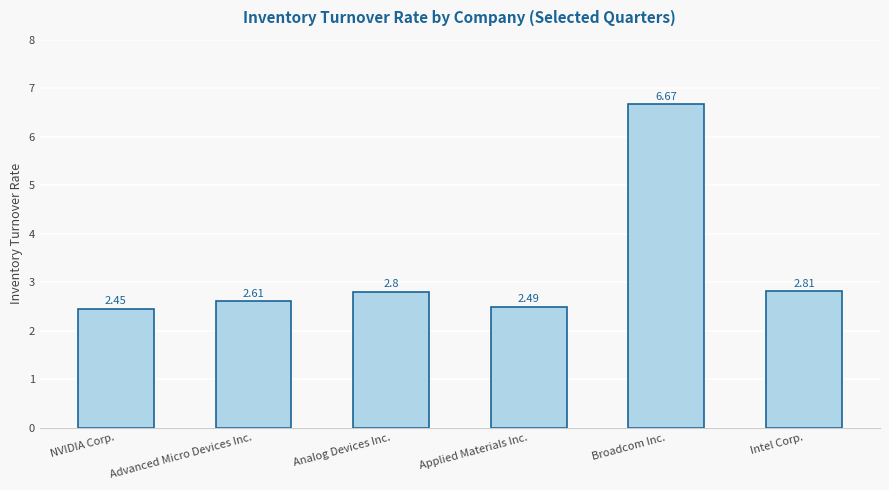

What position from the left is Applied Materials Inc.?

4